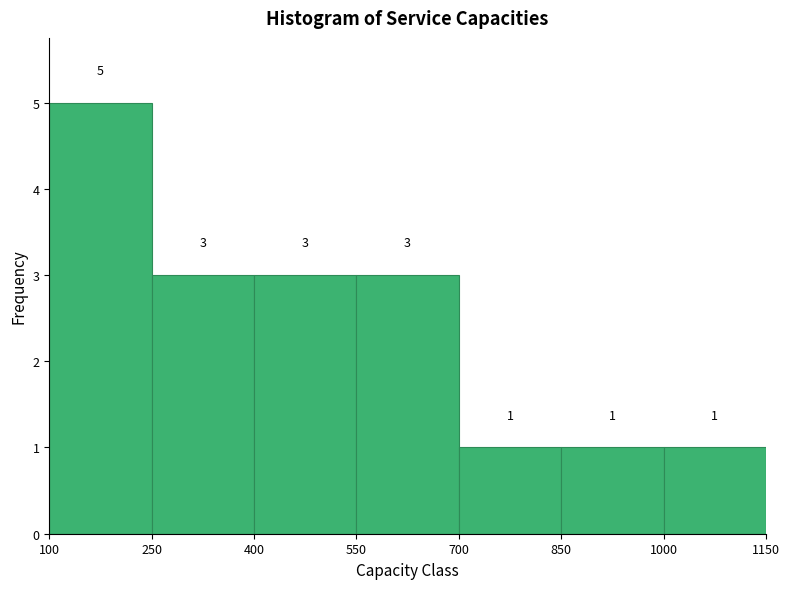

Which range on the x-axis has the tallest bar?

100 to 250